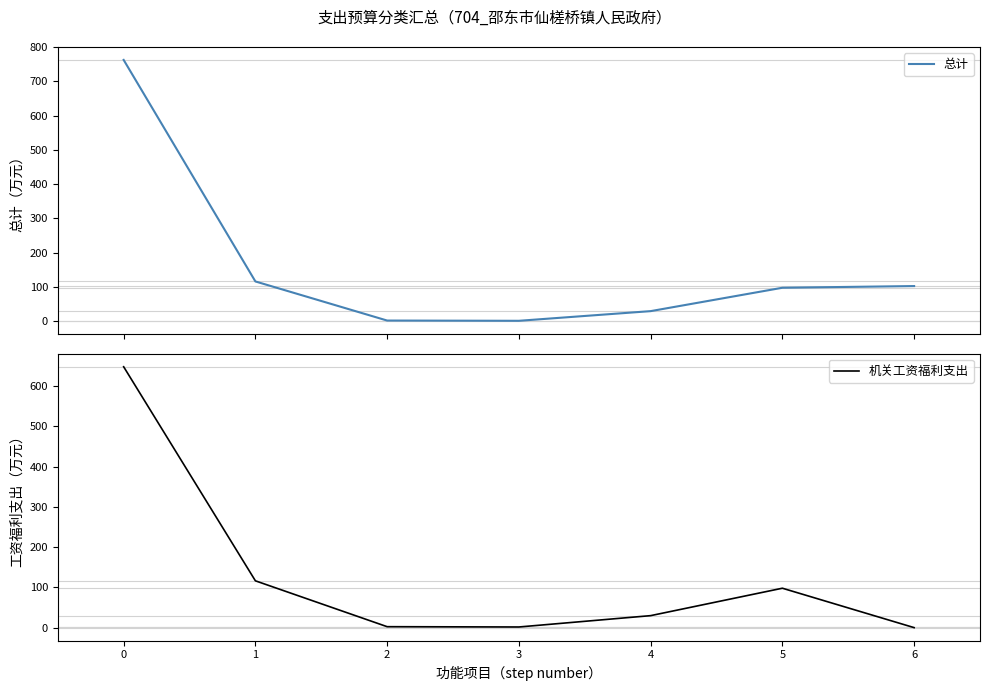

Reading right to left, extract all data points from this chart.

总计: 102.9	98.0	29.8	1.6	2.3	116.4	762.4
机关工资福利支出: 0.0	98.0	29.8	1.6	2.3	116.4	648.5